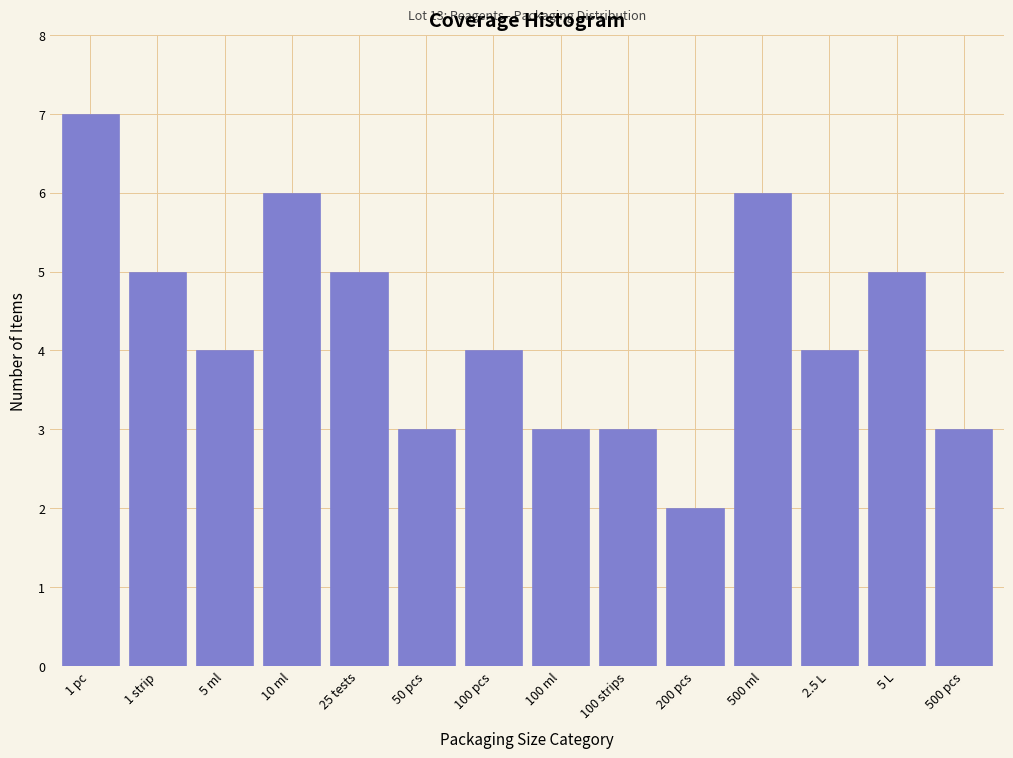

Reading left to right, extract all data points from this chart.

1 pc=7	1 strip=5	5 ml=4	10 ml=6	25 tests=5	50 pcs=3	100 pcs=4	100 ml=3	100 strips=3	200 pcs=2	500 ml=6	2.5 L=4	5 L=5	500 pcs=3